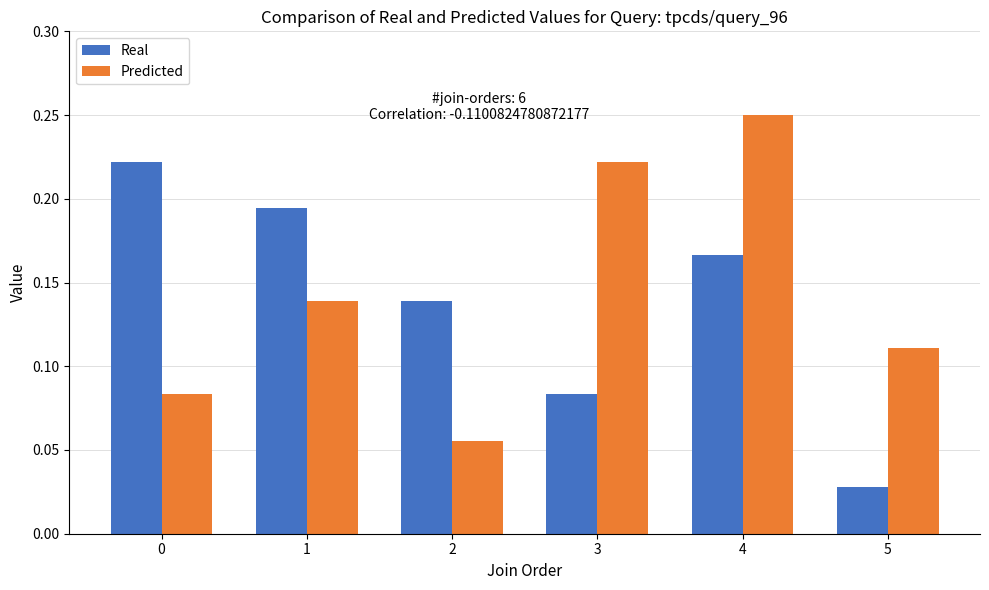

List the series in order of their overall mean, highest first.

Predicted, Real